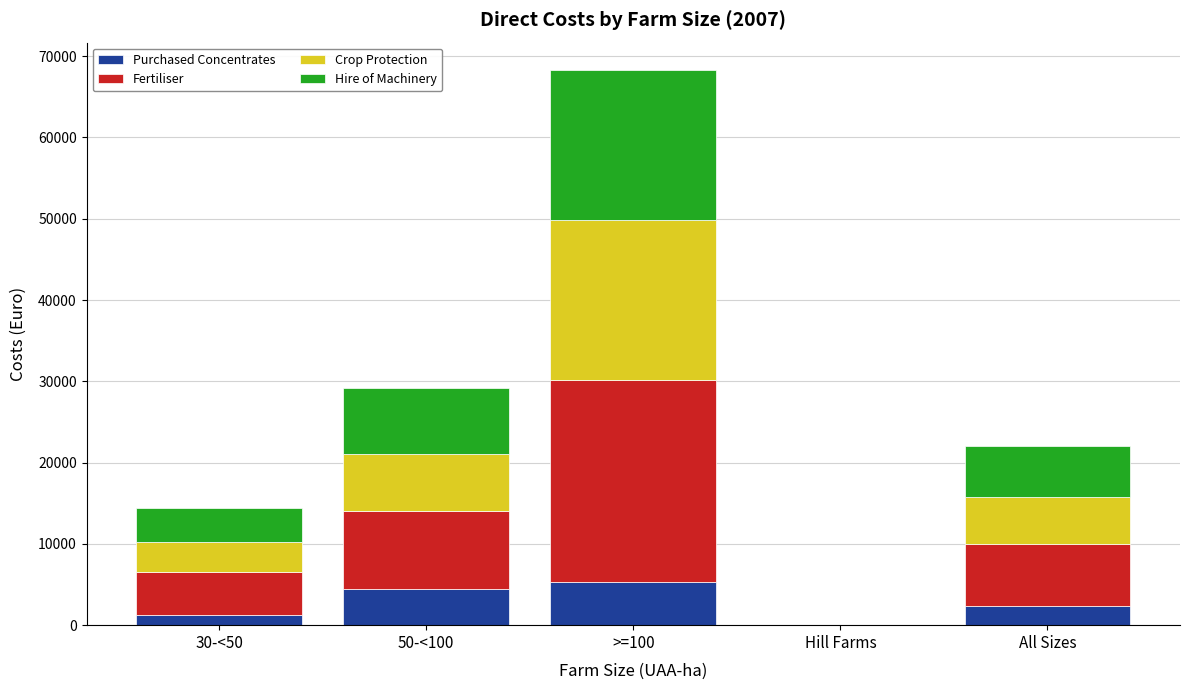

The Purchased Concentrates series shows 0 at Hill Farms. True or false?

True